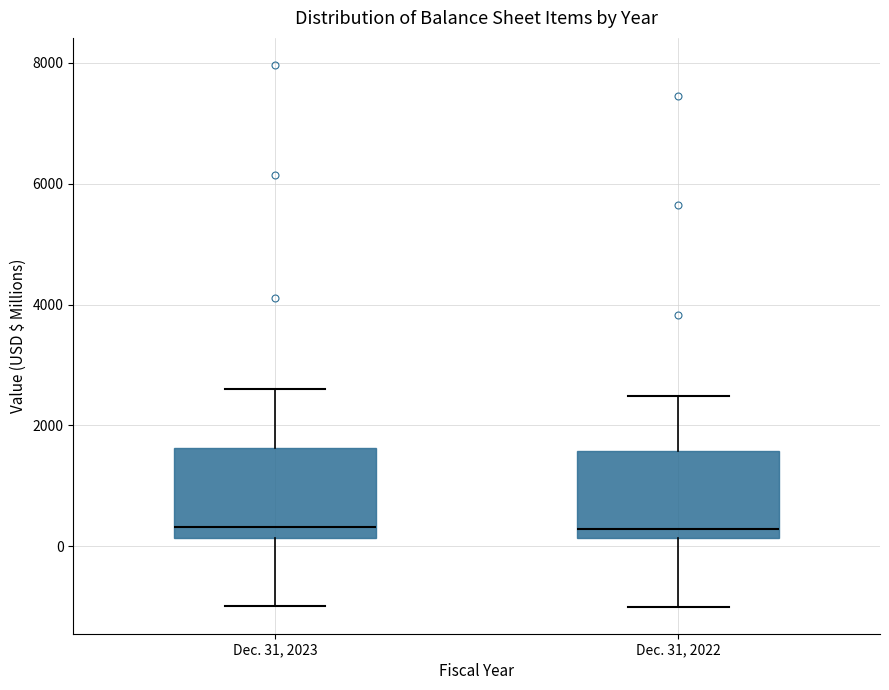

Reading left to right, transcribe this box plot: for each box, give where its median line is, the range the box spans, and where its two whiskers end, as read against the y-axis. The values are not printed on the chart, so give them approximately, as read against the axis.

Dec. 31, 2023: median 400, box 200 to 1600, whiskers -1000 to 2600
Dec. 31, 2022: median 200 (just above the box's lower edge), box 200 to 1600, whiskers -1000 to 2400